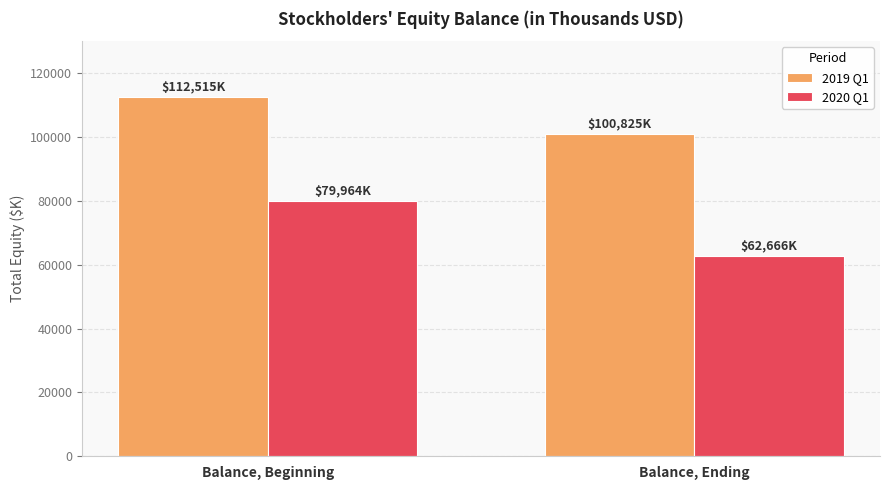

The 2019 Q1 series shows 112515 at Balance, Beginning. True or false?

True